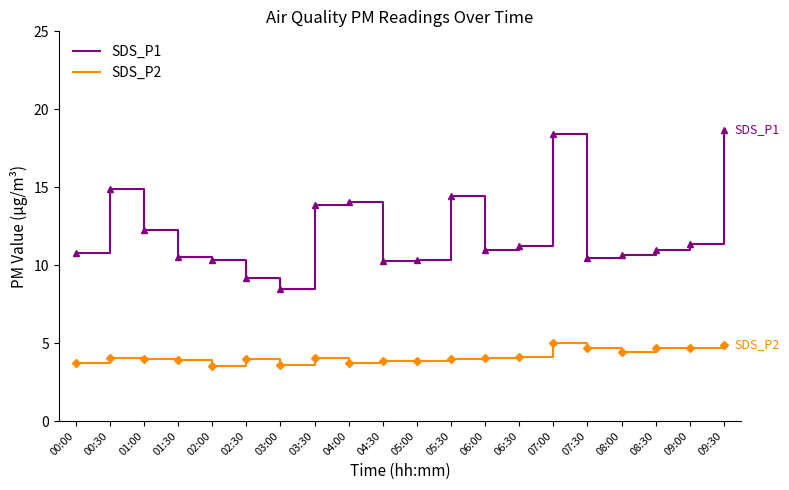

What are all the series names shown in the legend?

SDS_P1, SDS_P2